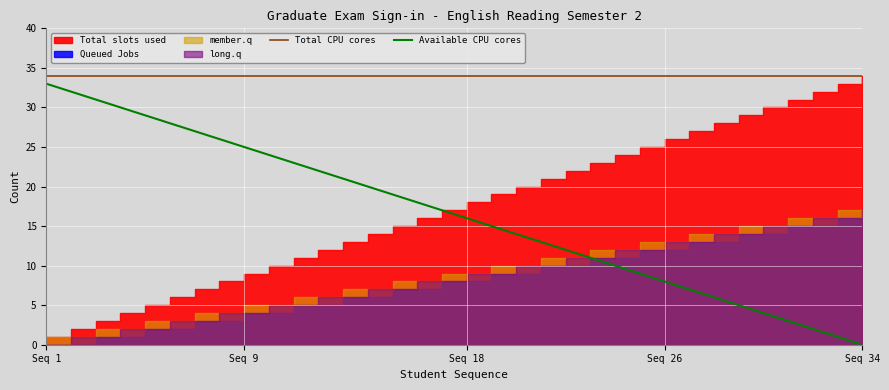

What is the maximum value for Available CPU cores?

33